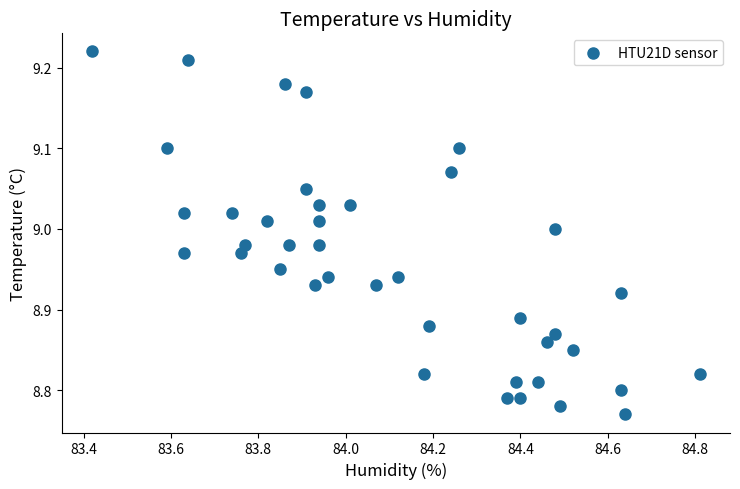

What is the range of X values (max minus min)?

1.4